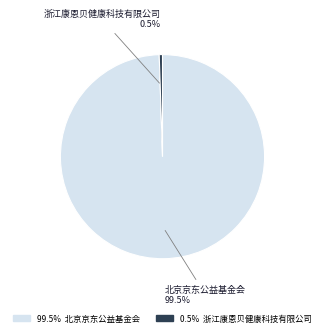

How many segments does this pie chart have?

2